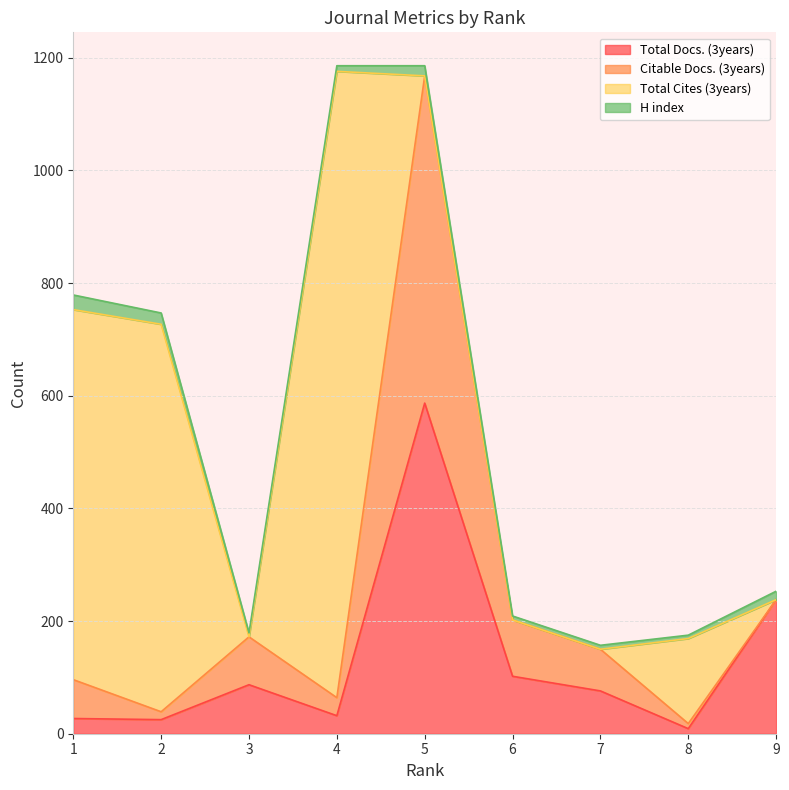

What is the difference between the maximum and minimum values in the Total Docs. (3years) series?

578